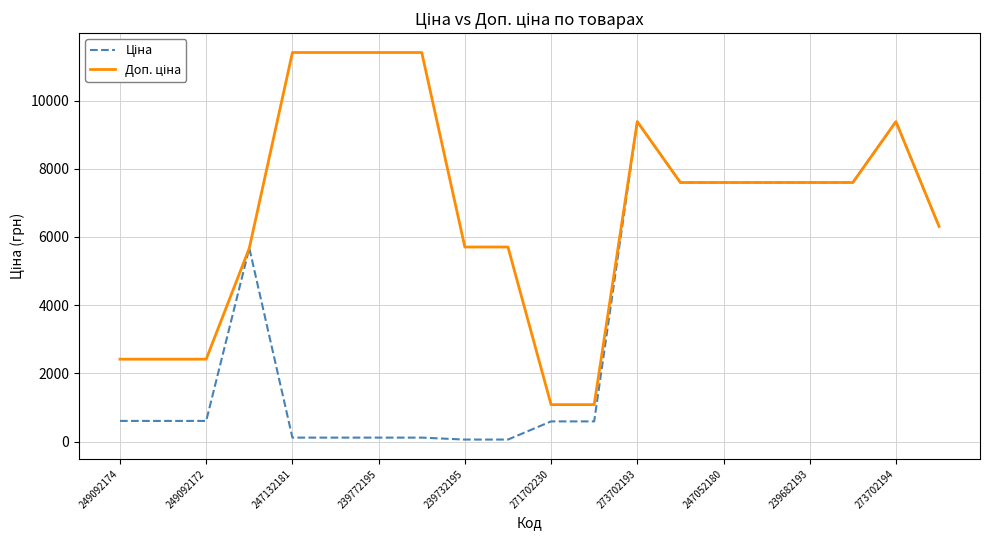

Is this an area chart (filled region under the line)?

No